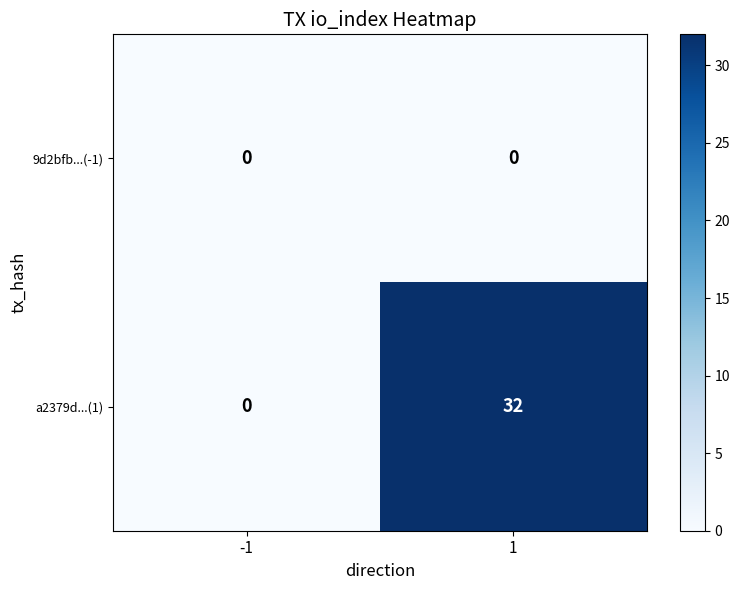

What is the greatest value displayed?

32